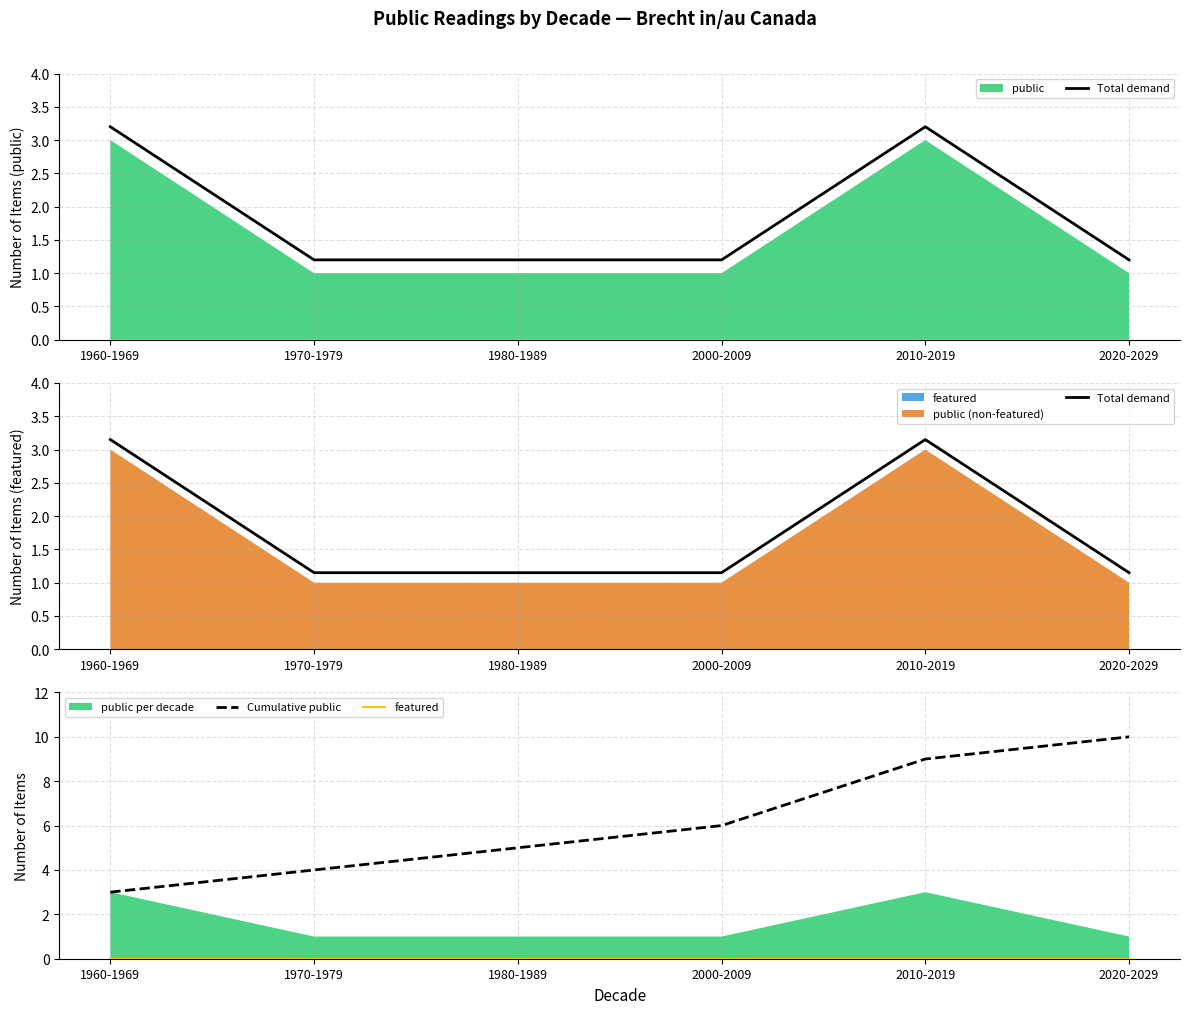

Which series has the largest range (max minus min)?

Cumulative public